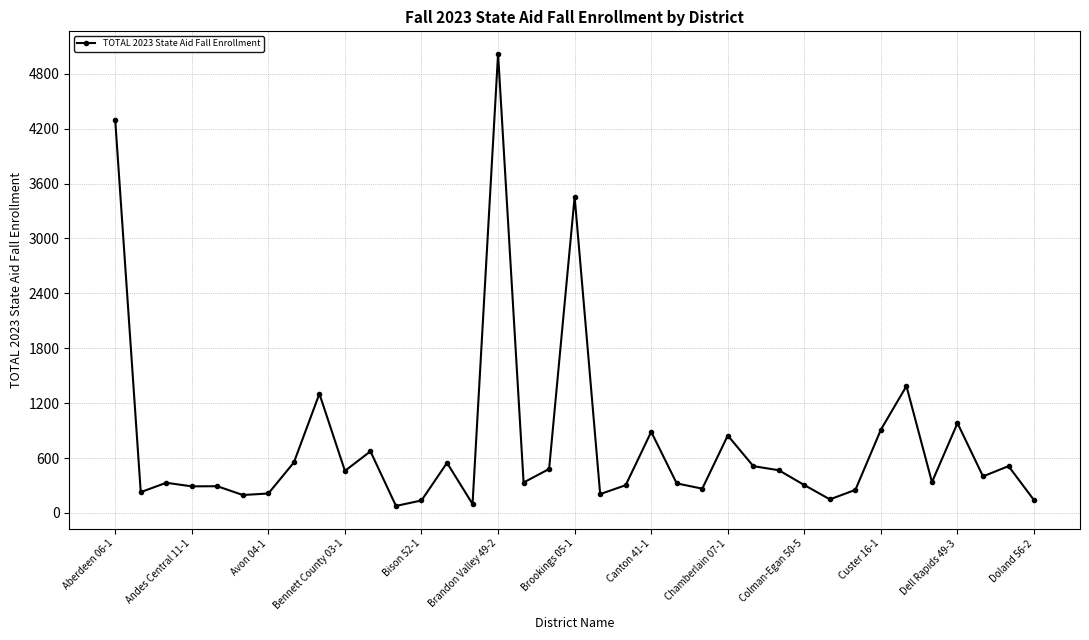

What is the maximum value shown in the chart?

5016.5